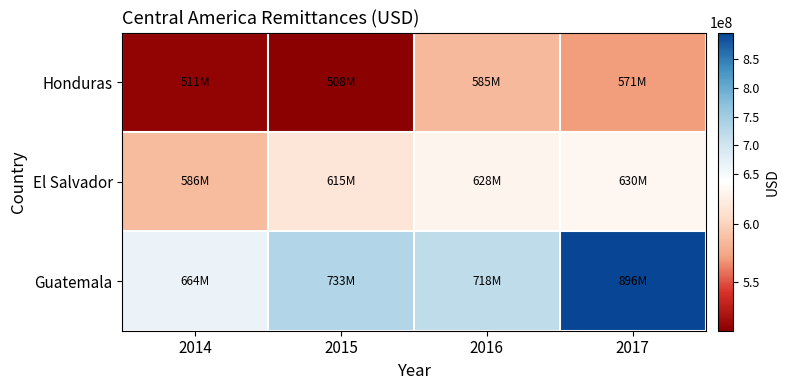

Reading left to right, transcribe all the data shown in this chart.

Honduras: 2014=510926252	2015=507884811	2016=584766914	2017=571449081
El Salvador: 2014=586312317	2015=614584043	2016=627811390	2017=629822597
Guatemala: 2014=663844156	2015=733405774	2016=718401492	2017=895726779